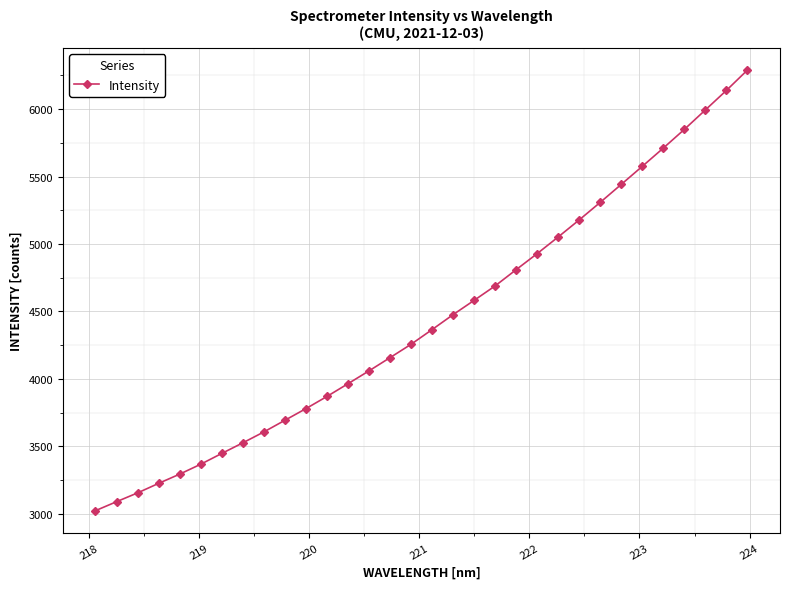

What is the maximum value shown in the chart?

6290.2